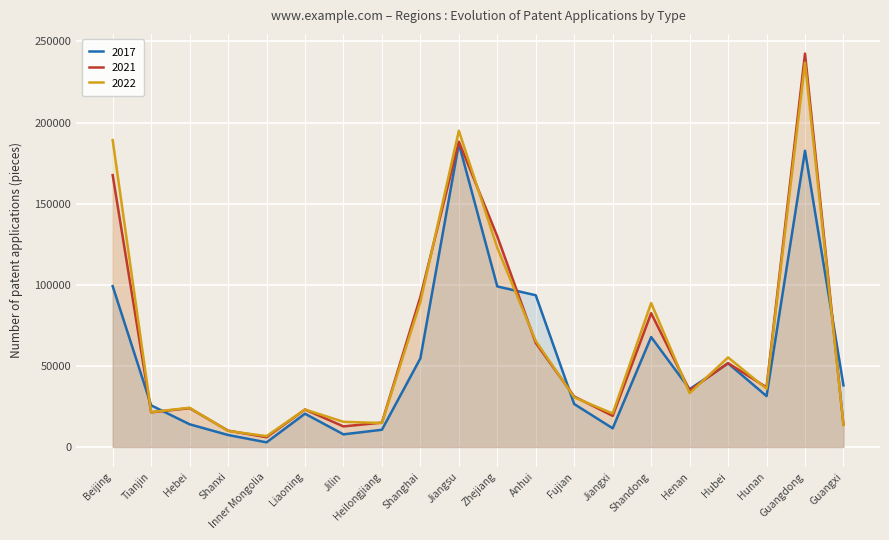

What is the average value of the 2022 series?

64607